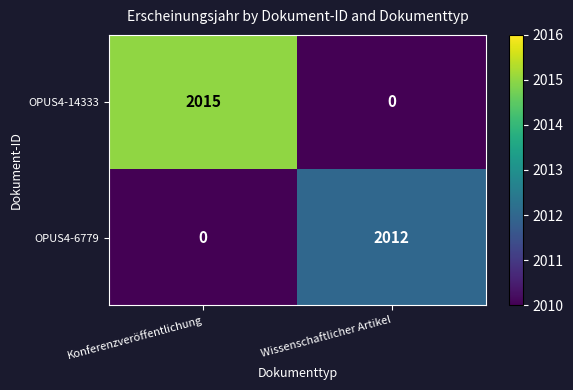

The OPUS4-14333 series shows 1095 at Wissenschaftlicher Artikel. True or false?

False